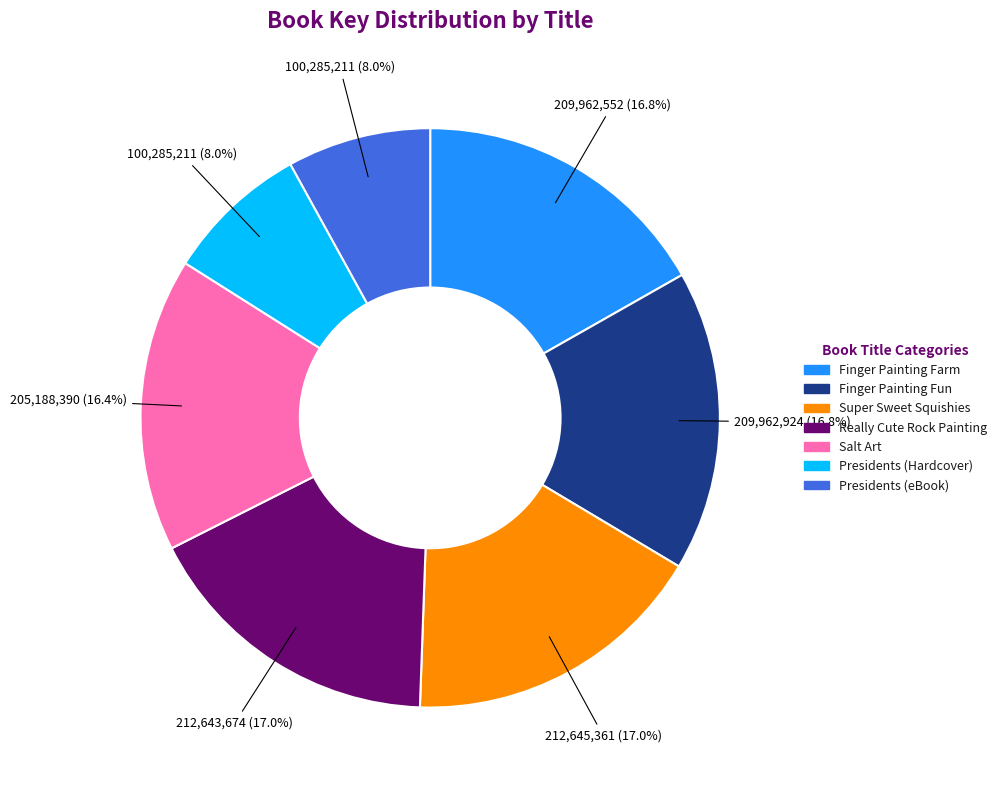

To the nearest percent, what is the difference between the largest and smallest slice percentages?

9%